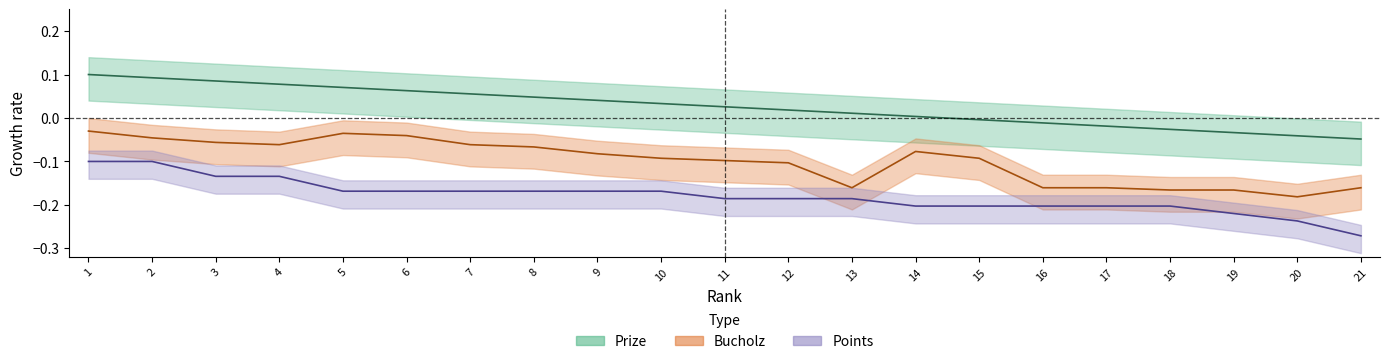

Is this an area chart (filled region under the line)?

No